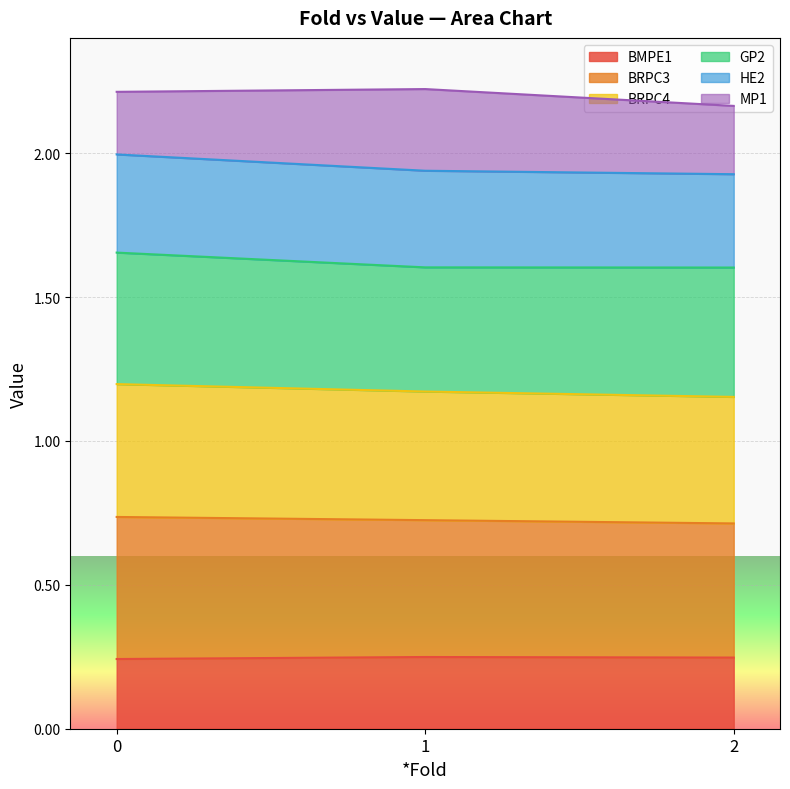

True or false: BMPE1 has a value of 0.4 at 0.

False